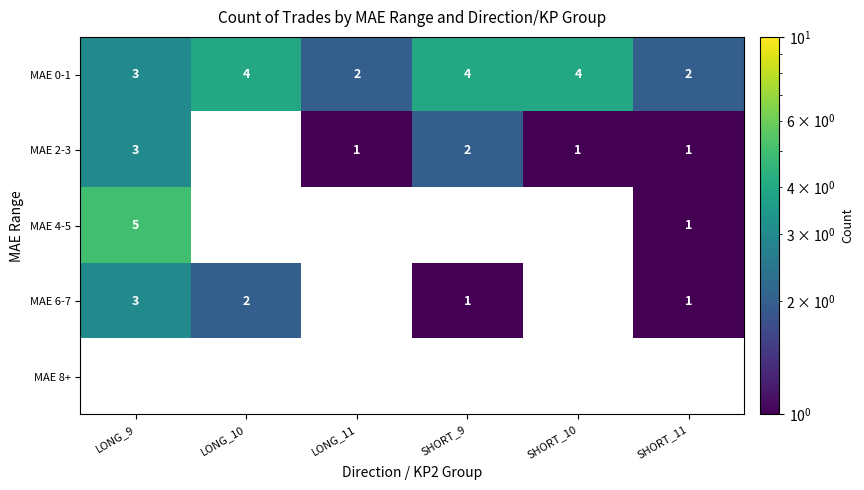

True or false: MAE 0-1 has a value of 2 at SHORT_11.

True